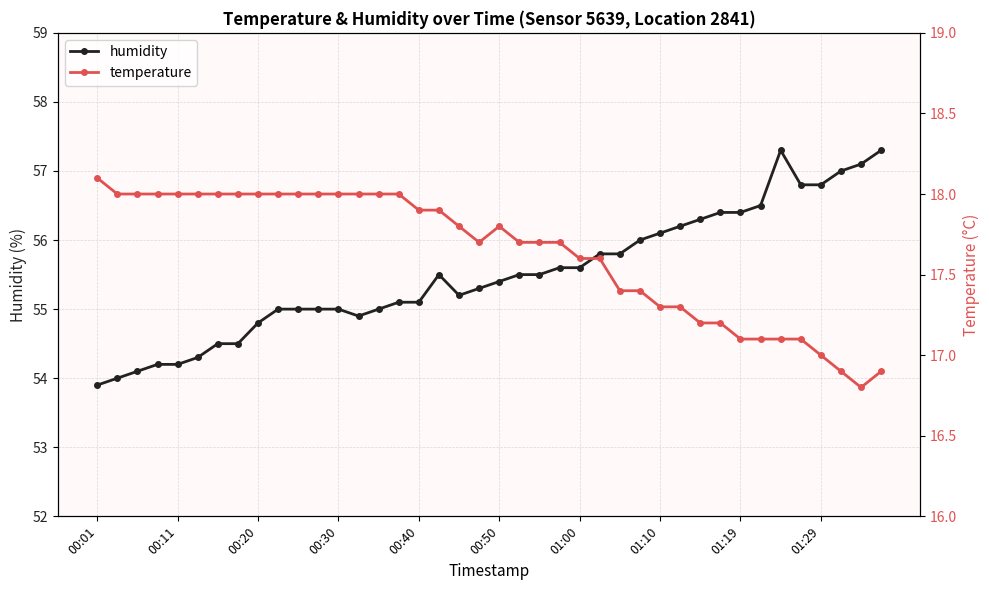

What is the value of the humidity point at the 20th from the left?

55.3